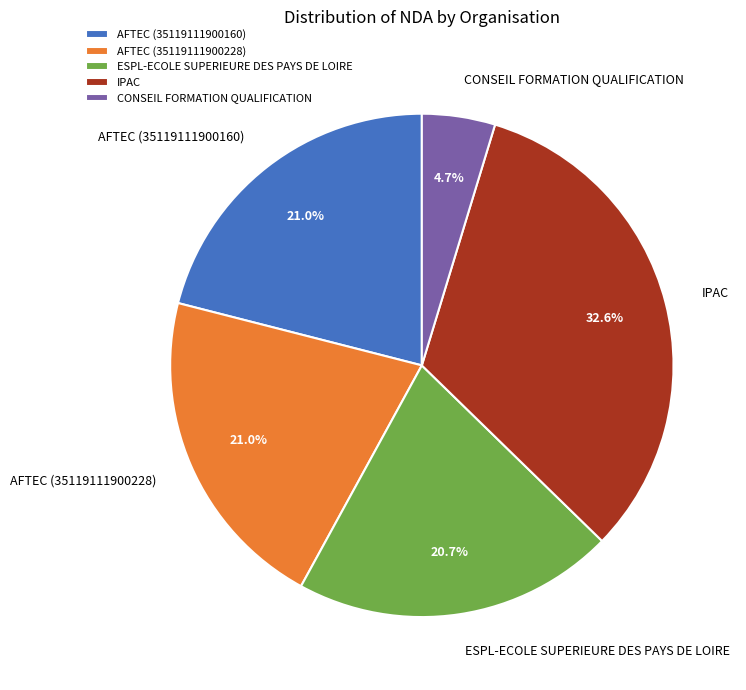

How much of the chart is everything except IPAC?

67.4%